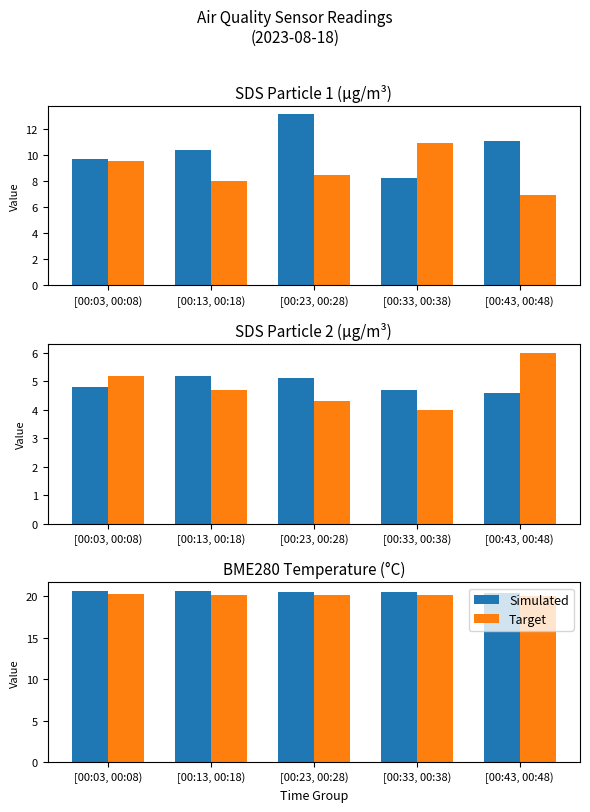

At which label is Simulated closest to 20?

[00:43, 00:48)